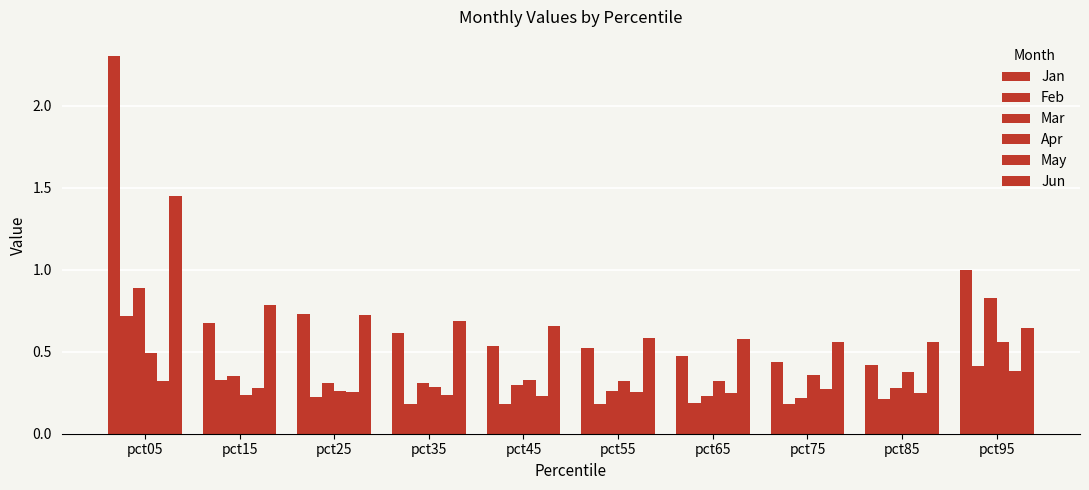

List the labels in order of Mar value, smallest first.

pct75, pct65, pct55, pct85, pct45, pct35, pct25, pct15, pct95, pct05